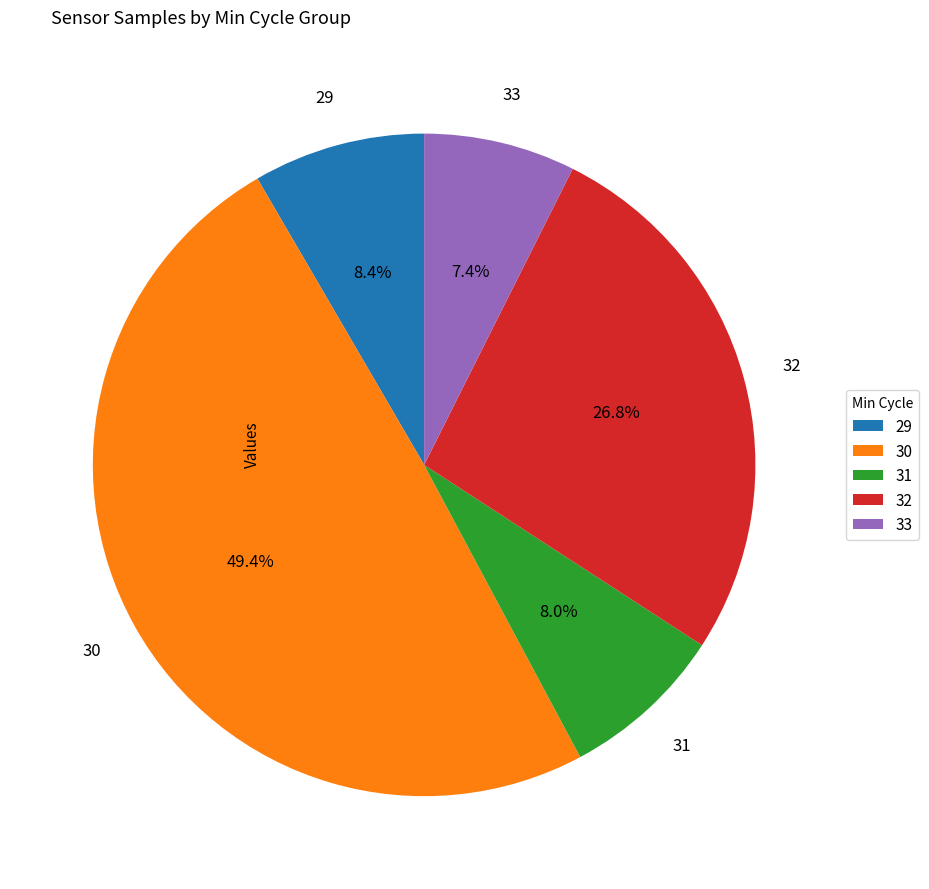

Count the number of slices in the pie.

5